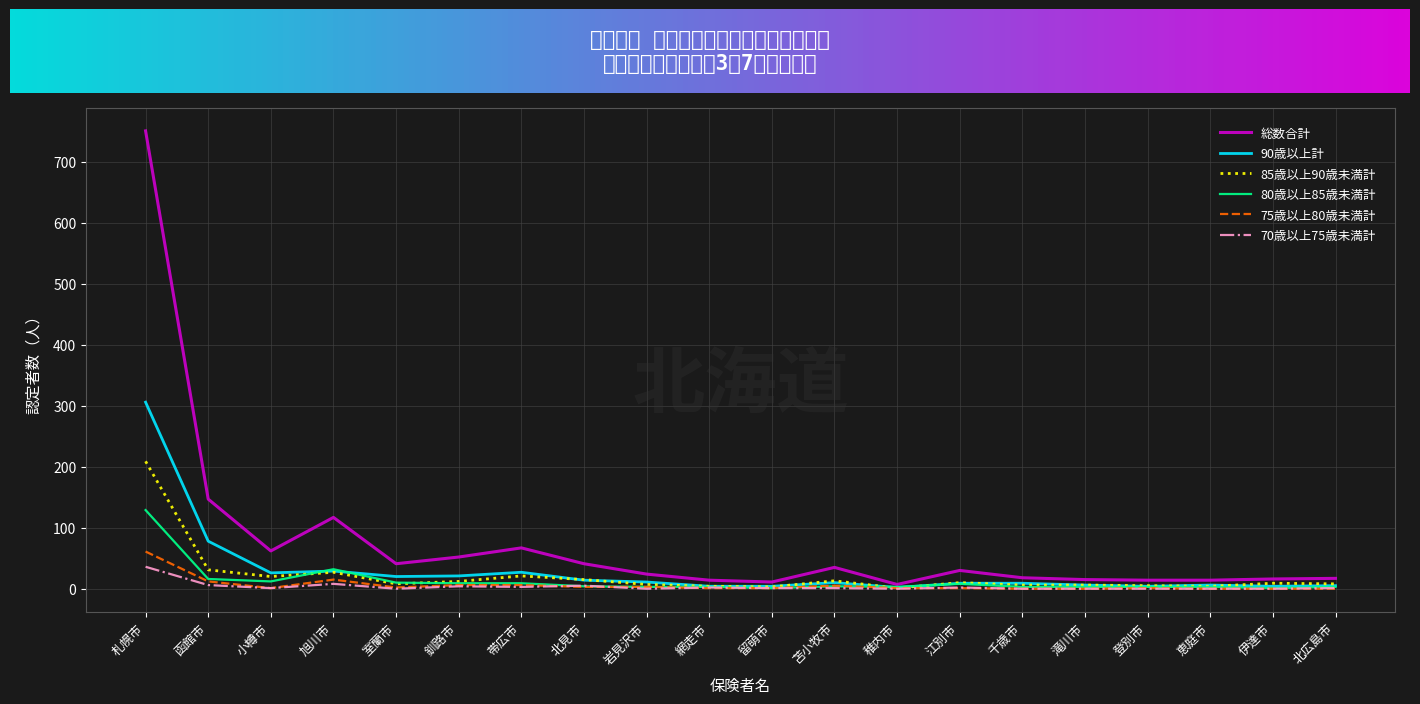

Which series has the largest range (max minus min)?

総数合計